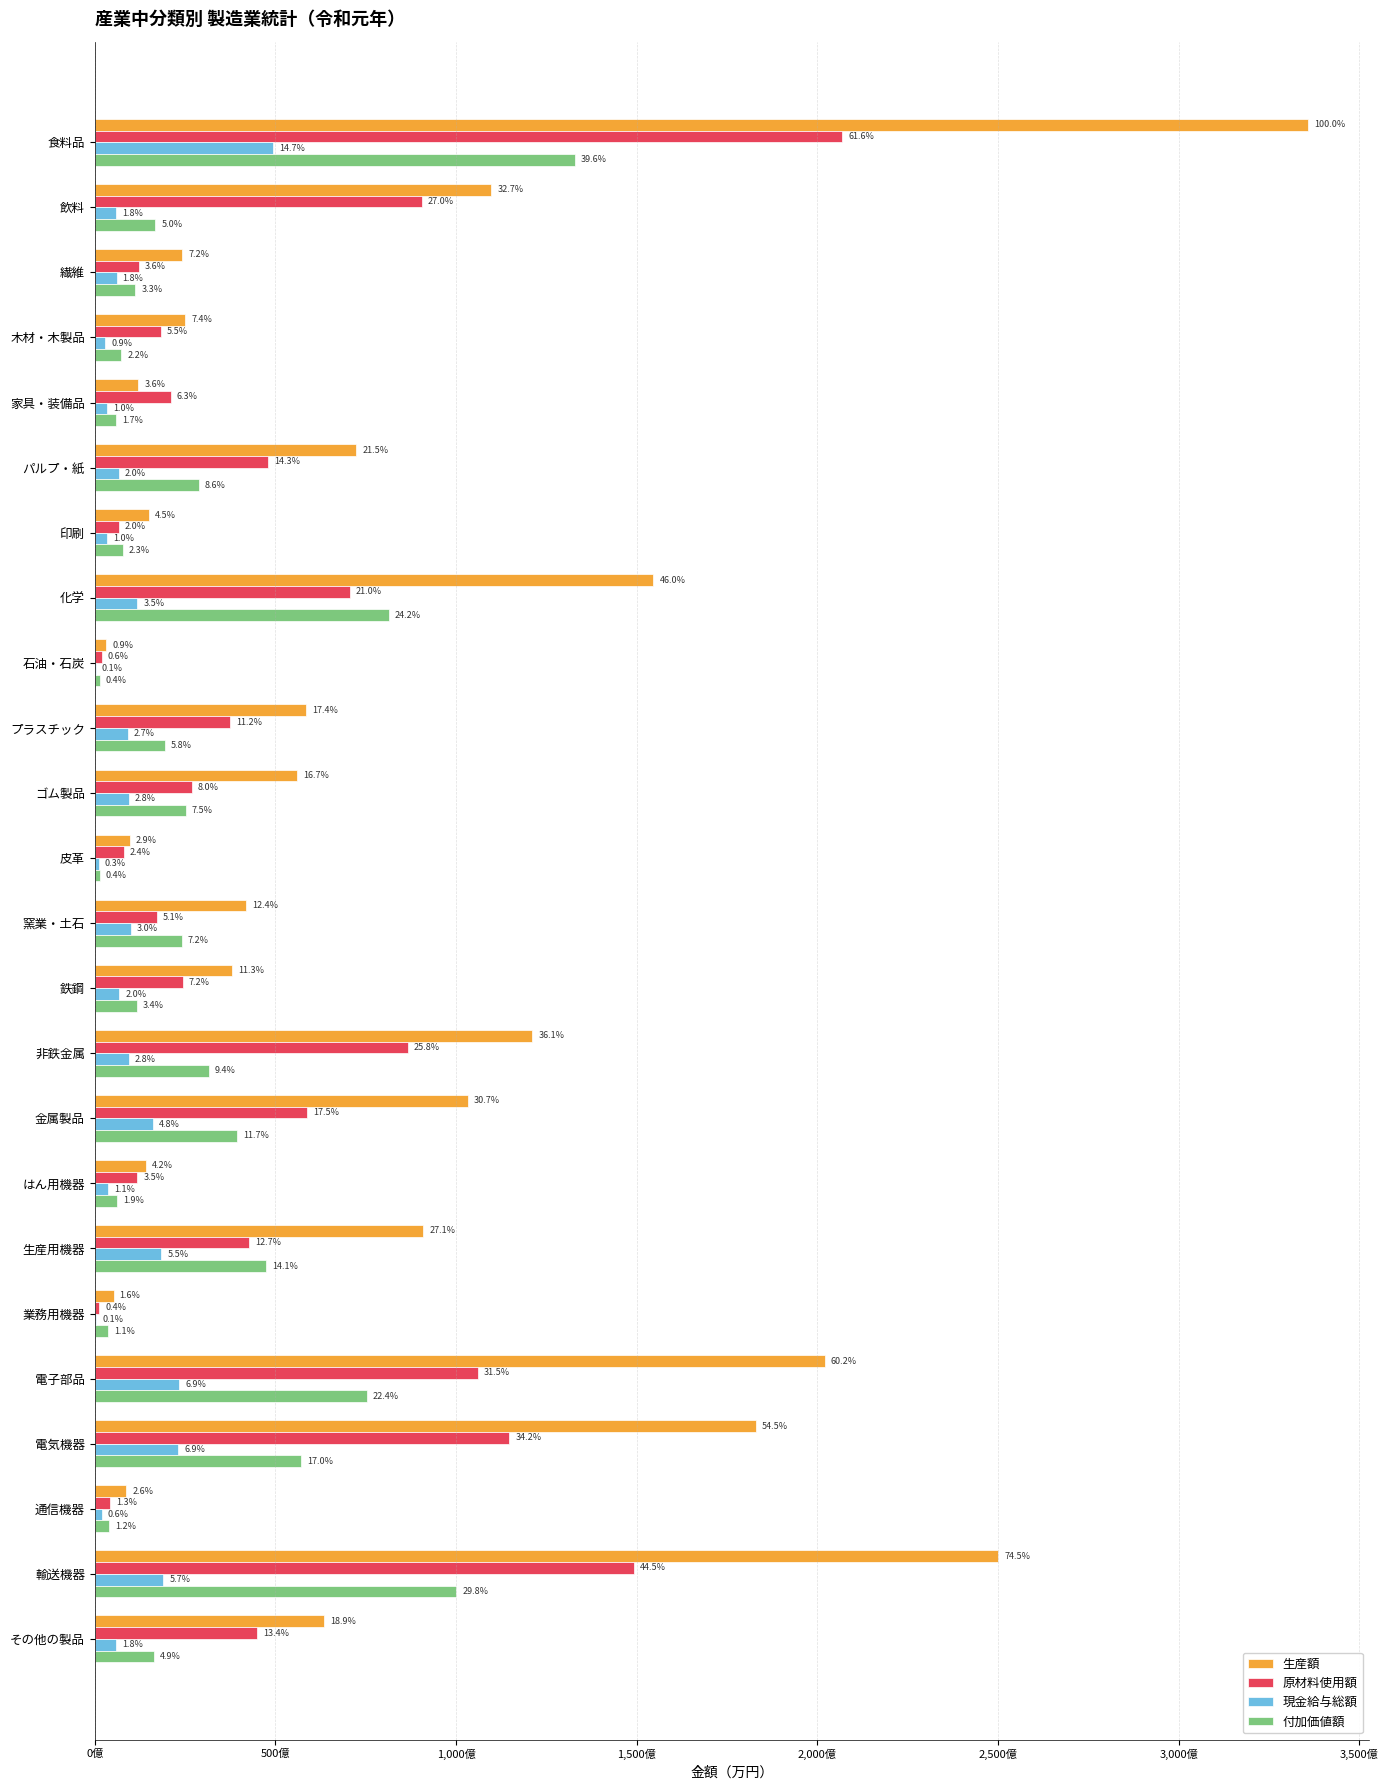

What are all the series names shown in the legend?

生産額, 原材料使用額, 現金給与総額, 付加価値額